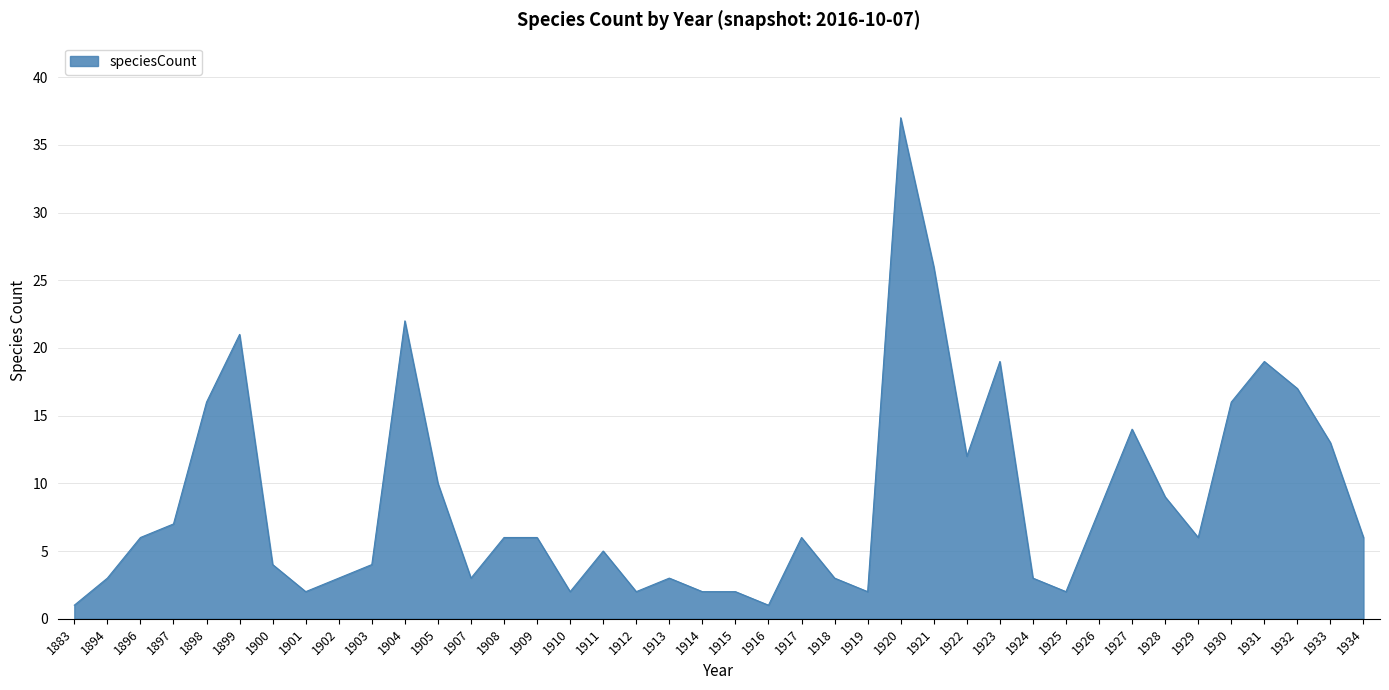

Which label corresponds to the largest value in the chart?

1920